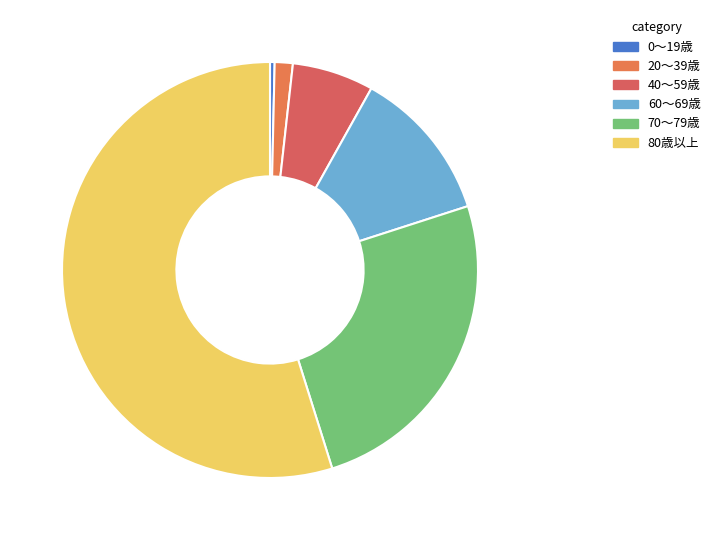

Which category has the smallest portion of the pie?

0～19歳